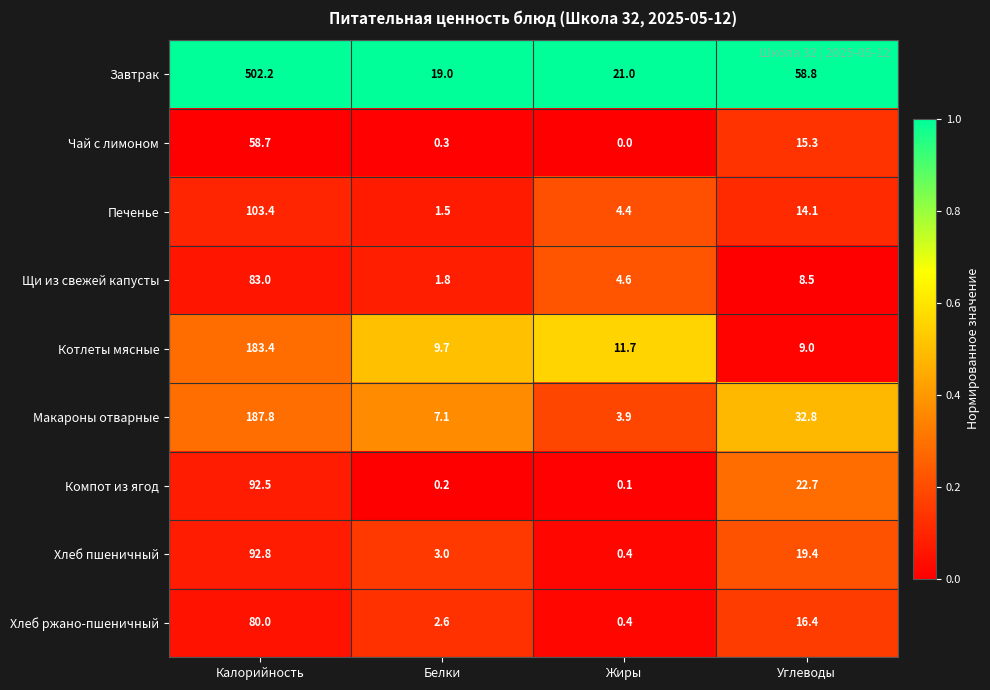

Between Калорийность and Белки, which series saw the biggest shift?

Завтрак